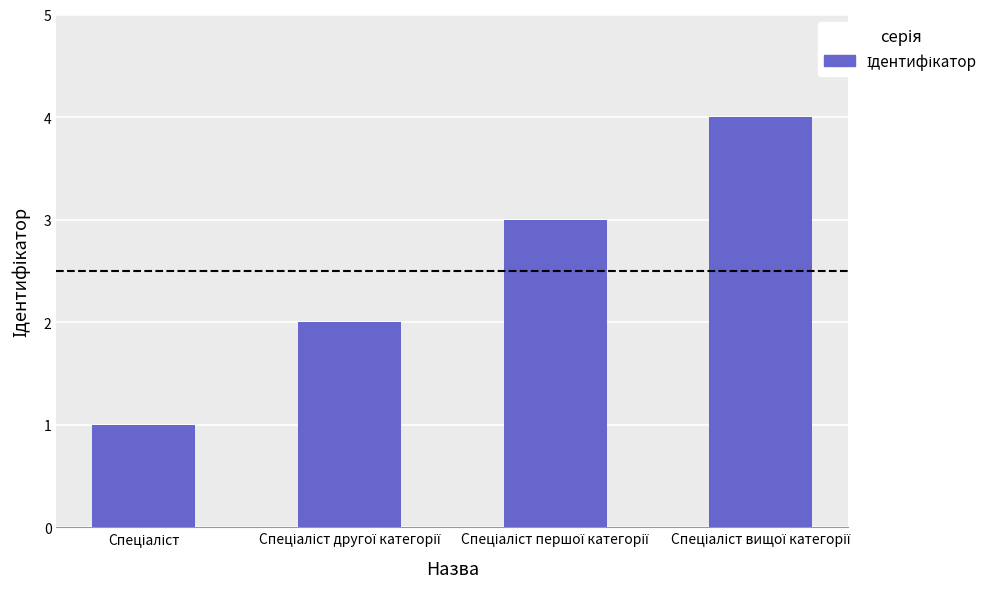

What is the sum of all values?

10